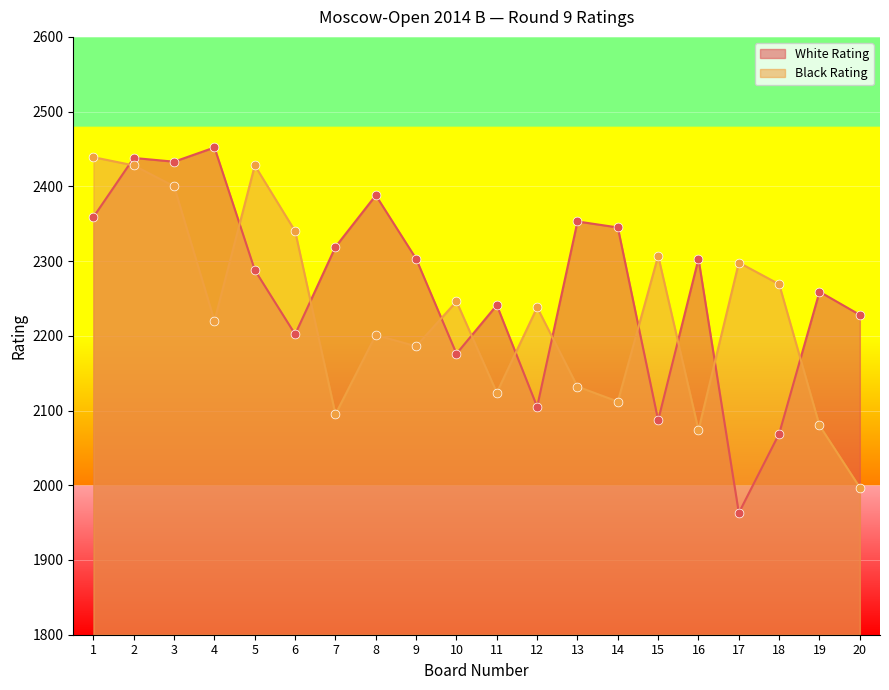

Which series has the widest spread of Y values?

White Rating